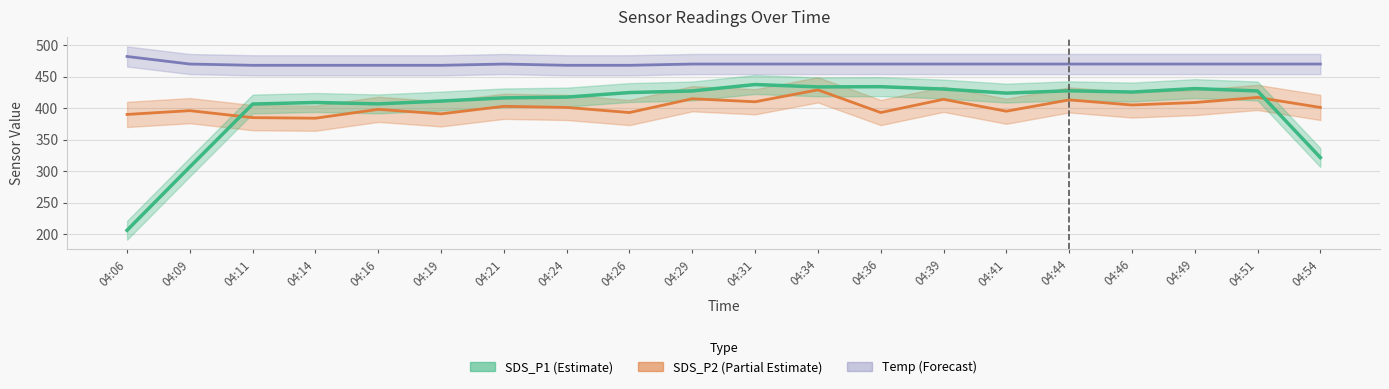

What is the difference between the second highest and second lowest values in the SDS_P1 (×30) series?

127.3